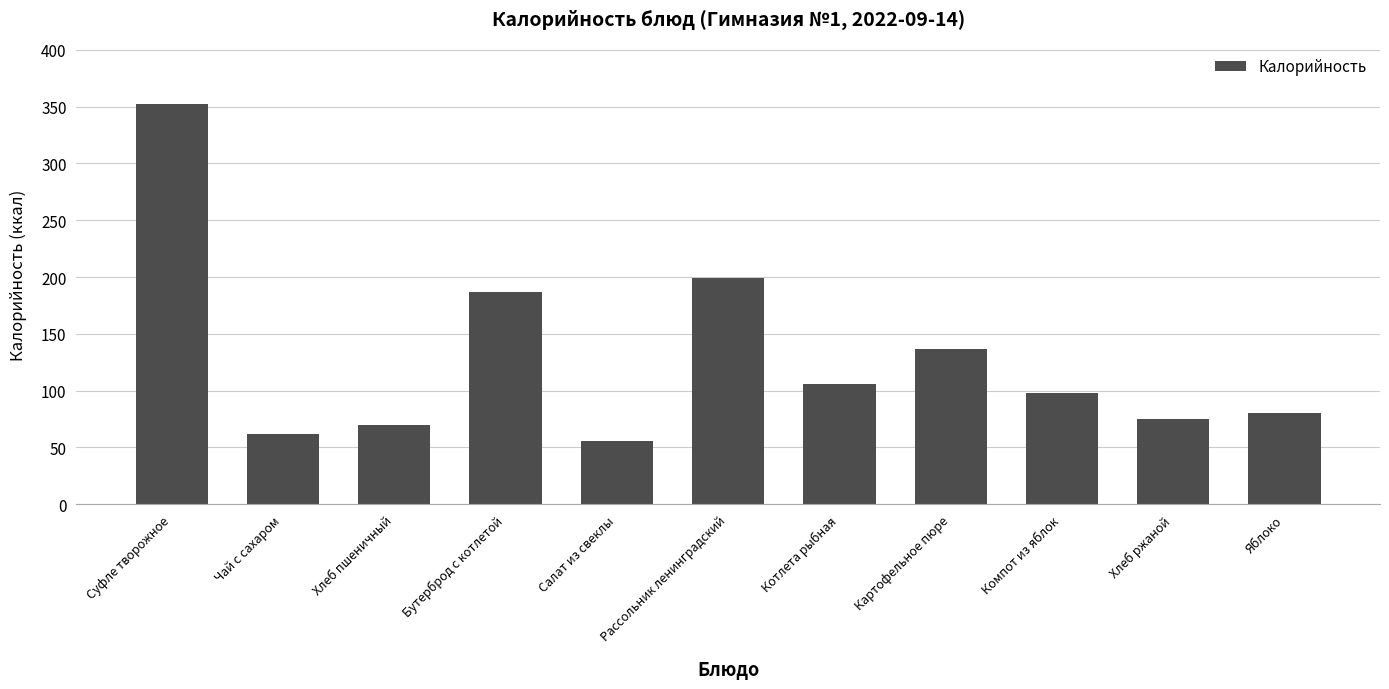

List the labels in order of value, largest first.

Суфле творожное, Рассольник ленинградский, Бутерброд с котлетой, Картофельное пюре, Котлета рыбная, Компот из яблок, Яблоко, Хлеб ржаной, Хлеб пшеничный, Чай с сахаром, Салат из свеклы